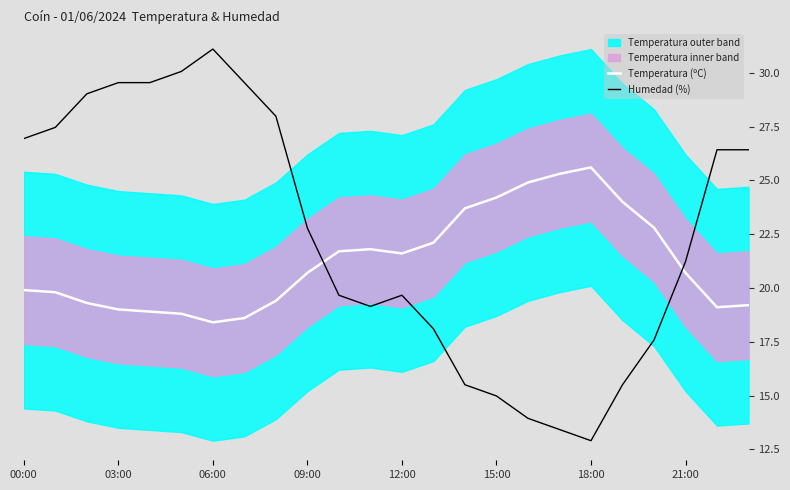

Does the chart have visible grid lines?

No